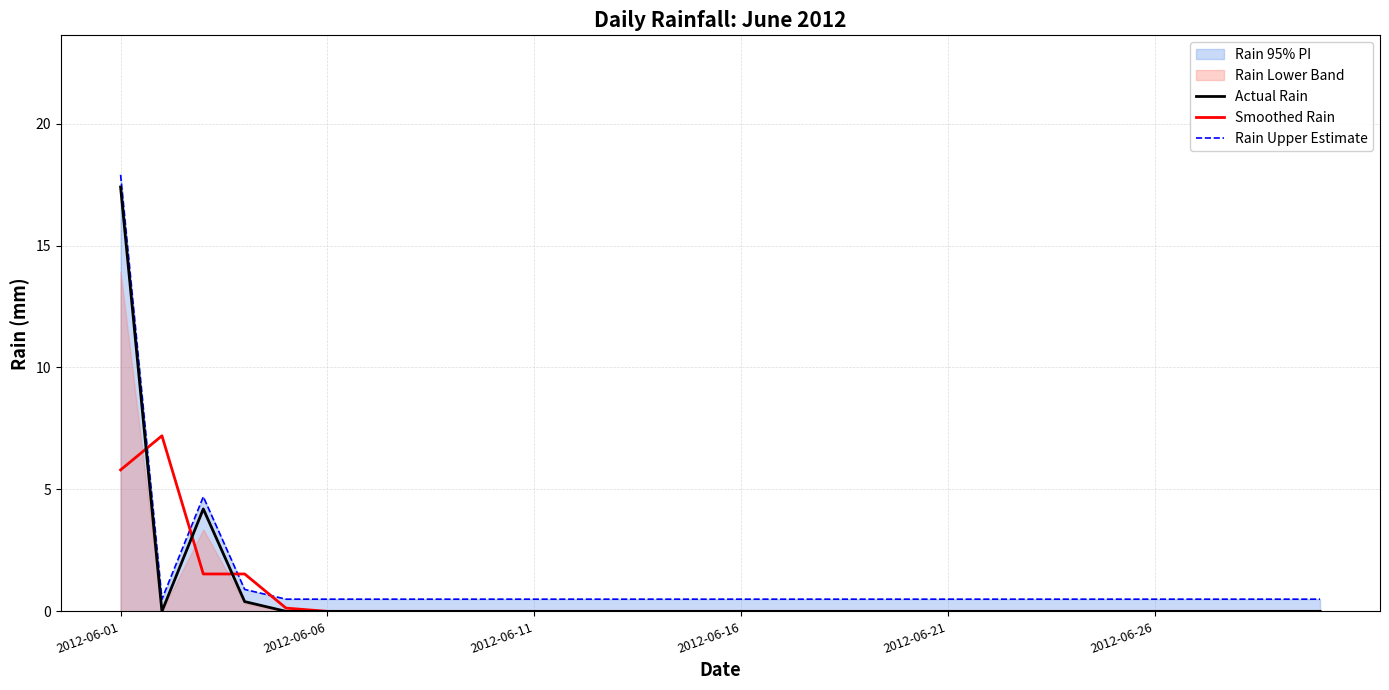

Rank the series by their maximum value, from lowest to highest.

Smoothed Rain, Actual Rain, Rain Upper Estimate